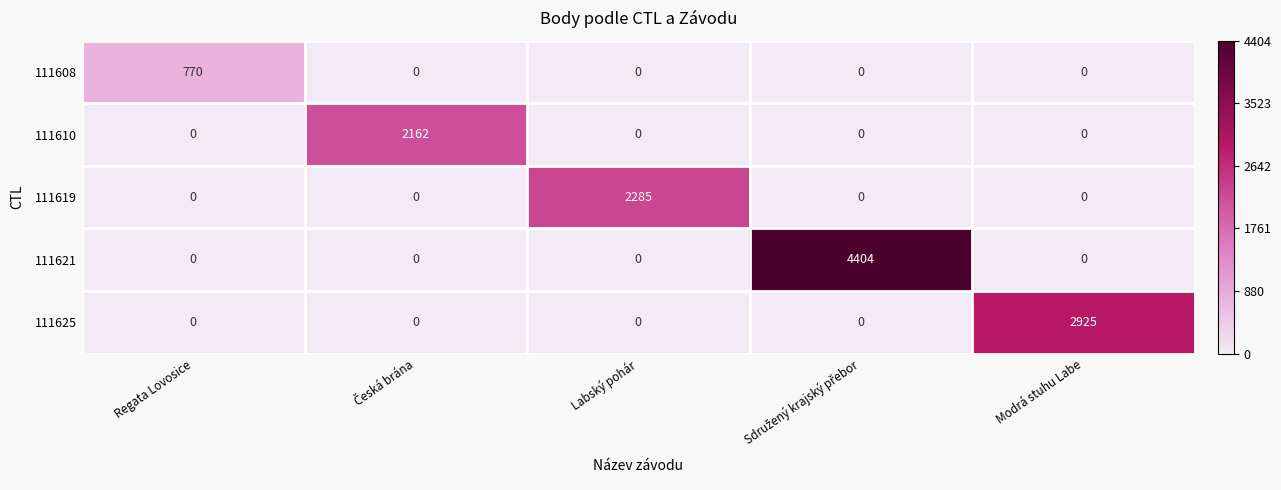

How many positive values does the 111610 series have?

1